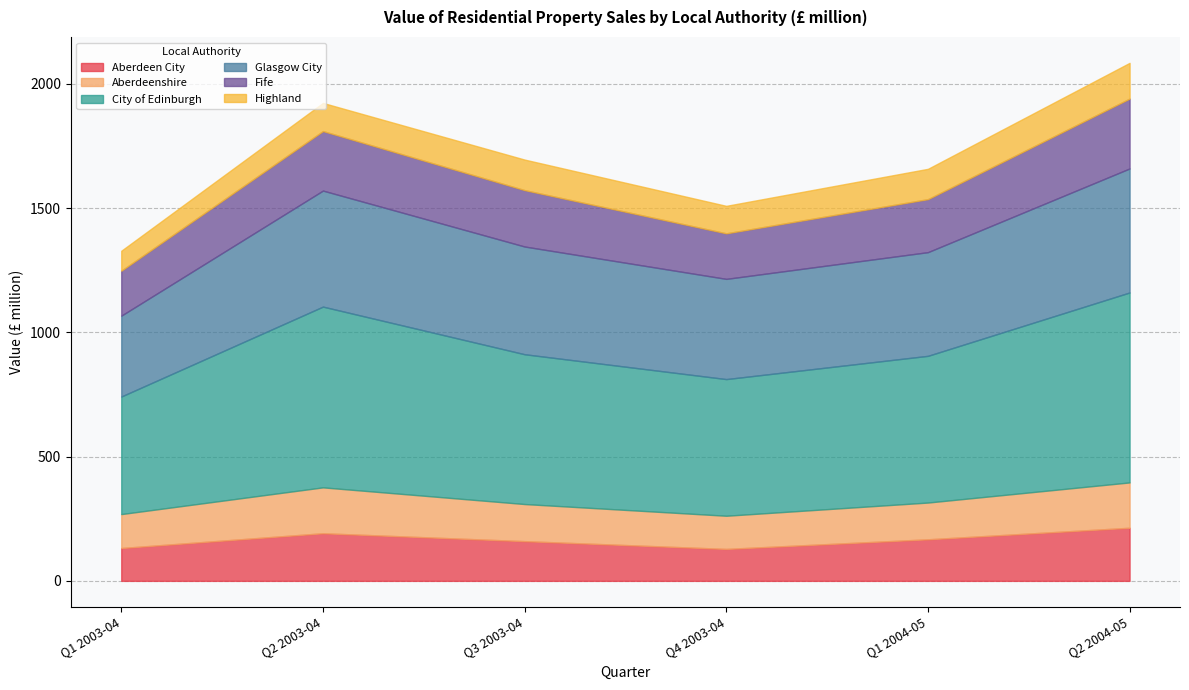

What is the highest value of the Aberdeen City series?

213.6